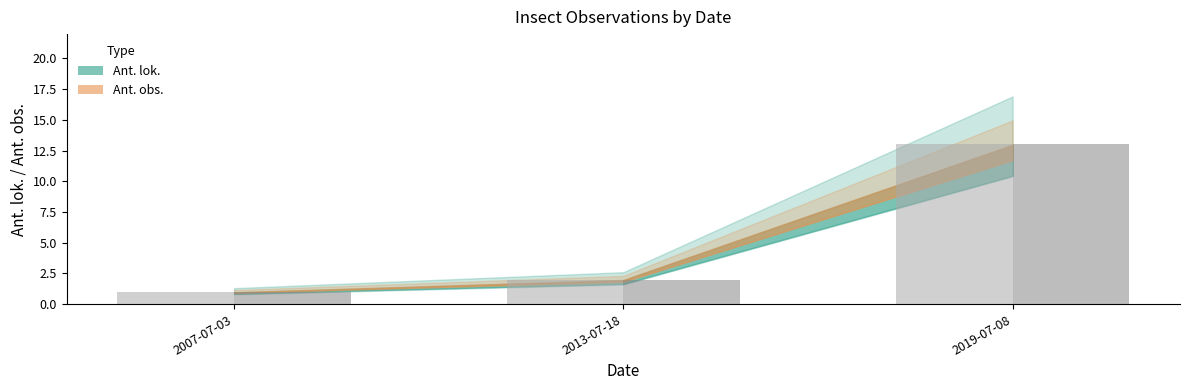

What is the total value across all series at 2013-07-18?

4